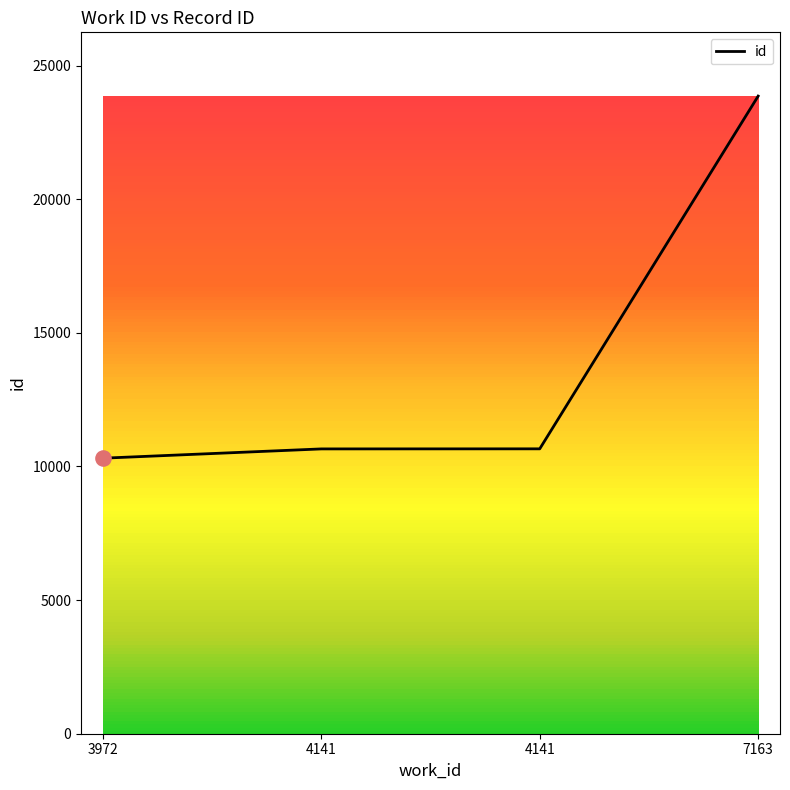

Between 3972 and 4141, which is larger?

4141